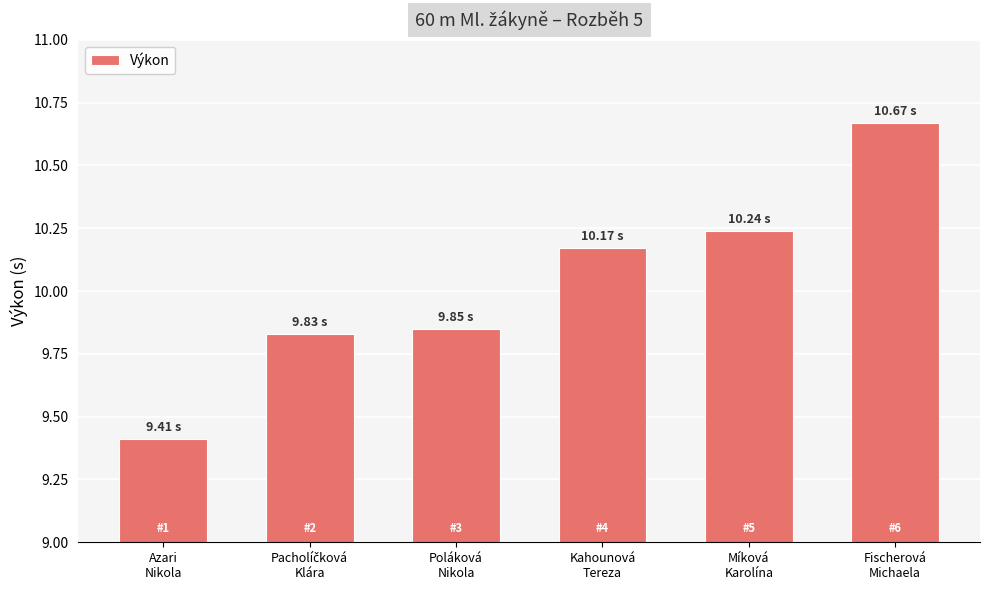

Between Fischerová
Michaela and Míková
Karolína, which is larger?

Fischerová
Michaela